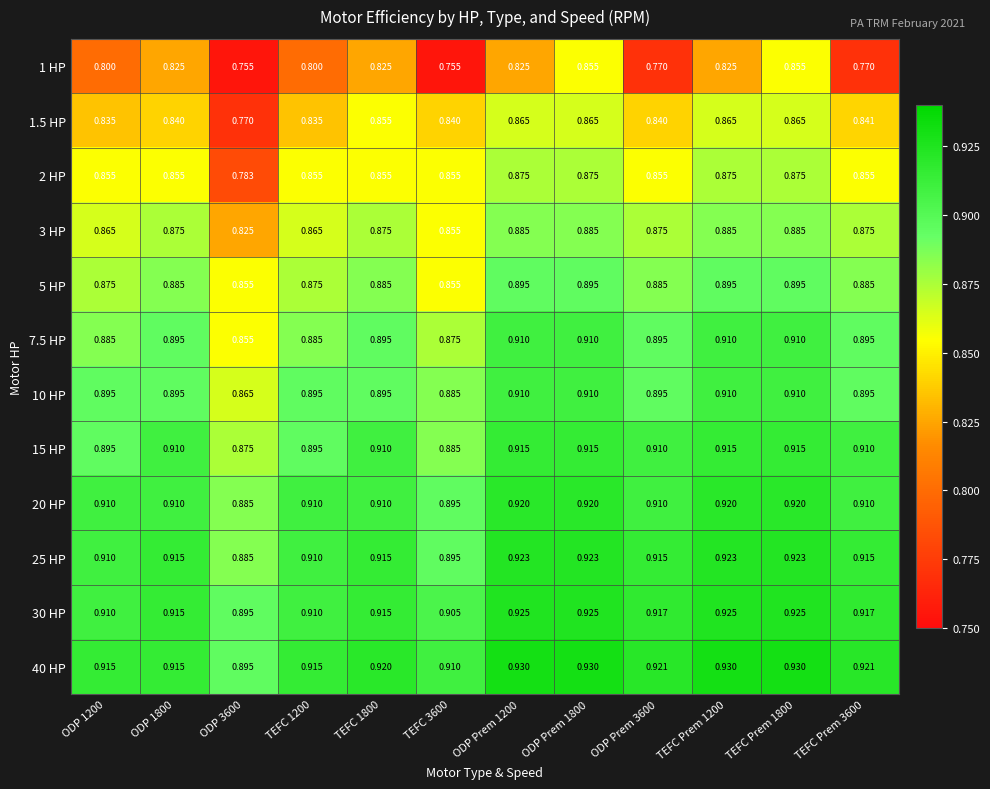

Reading left to right, extract all data points from this chart.

1 HP: ODP 1200=0.8	ODP 1800=0.8	ODP 3600=0.8	TEFC 1200=0.8	TEFC 1800=0.8	TEFC 3600=0.8	ODP Prem 1200=0.8	ODP Prem 1800=0.9	ODP Prem 3600=0.8	TEFC Prem 1200=0.8	TEFC Prem 1800=0.9	TEFC Prem 3600=0.8
1.5 HP: ODP 1200=0.8	ODP 1800=0.8	ODP 3600=0.8	TEFC 1200=0.8	TEFC 1800=0.9	TEFC 3600=0.8	ODP Prem 1200=0.9	ODP Prem 1800=0.9	ODP Prem 3600=0.8	TEFC Prem 1200=0.9	TEFC Prem 1800=0.9	TEFC Prem 3600=0.8
2 HP: ODP 1200=0.9	ODP 1800=0.9	ODP 3600=0.8	TEFC 1200=0.9	TEFC 1800=0.9	TEFC 3600=0.9	ODP Prem 1200=0.9	ODP Prem 1800=0.9	ODP Prem 3600=0.9	TEFC Prem 1200=0.9	TEFC Prem 1800=0.9	TEFC Prem 3600=0.9
3 HP: ODP 1200=0.9	ODP 1800=0.9	ODP 3600=0.8	TEFC 1200=0.9	TEFC 1800=0.9	TEFC 3600=0.9	ODP Prem 1200=0.9	ODP Prem 1800=0.9	ODP Prem 3600=0.9	TEFC Prem 1200=0.9	TEFC Prem 1800=0.9	TEFC Prem 3600=0.9
5 HP: ODP 1200=0.9	ODP 1800=0.9	ODP 3600=0.9	TEFC 1200=0.9	TEFC 1800=0.9	TEFC 3600=0.9	ODP Prem 1200=0.9	ODP Prem 1800=0.9	ODP Prem 3600=0.9	TEFC Prem 1200=0.9	TEFC Prem 1800=0.9	TEFC Prem 3600=0.9
7.5 HP: ODP 1200=0.9	ODP 1800=0.9	ODP 3600=0.9	TEFC 1200=0.9	TEFC 1800=0.9	TEFC 3600=0.9	ODP Prem 1200=0.9	ODP Prem 1800=0.9	ODP Prem 3600=0.9	TEFC Prem 1200=0.9	TEFC Prem 1800=0.9	TEFC Prem 3600=0.9
10 HP: ODP 1200=0.9	ODP 1800=0.9	ODP 3600=0.9	TEFC 1200=0.9	TEFC 1800=0.9	TEFC 3600=0.9	ODP Prem 1200=0.9	ODP Prem 1800=0.9	ODP Prem 3600=0.9	TEFC Prem 1200=0.9	TEFC Prem 1800=0.9	TEFC Prem 3600=0.9
15 HP: ODP 1200=0.9	ODP 1800=0.9	ODP 3600=0.9	TEFC 1200=0.9	TEFC 1800=0.9	TEFC 3600=0.9	ODP Prem 1200=0.9	ODP Prem 1800=0.9	ODP Prem 3600=0.9	TEFC Prem 1200=0.9	TEFC Prem 1800=0.9	TEFC Prem 3600=0.9
20 HP: ODP 1200=0.9	ODP 1800=0.9	ODP 3600=0.9	TEFC 1200=0.9	TEFC 1800=0.9	TEFC 3600=0.9	ODP Prem 1200=0.9	ODP Prem 1800=0.9	ODP Prem 3600=0.9	TEFC Prem 1200=0.9	TEFC Prem 1800=0.9	TEFC Prem 3600=0.9
25 HP: ODP 1200=0.9	ODP 1800=0.9	ODP 3600=0.9	TEFC 1200=0.9	TEFC 1800=0.9	TEFC 3600=0.9	ODP Prem 1200=0.9	ODP Prem 1800=0.9	ODP Prem 3600=0.9	TEFC Prem 1200=0.9	TEFC Prem 1800=0.9	TEFC Prem 3600=0.9
30 HP: ODP 1200=0.9	ODP 1800=0.9	ODP 3600=0.9	TEFC 1200=0.9	TEFC 1800=0.9	TEFC 3600=0.9	ODP Prem 1200=0.9	ODP Prem 1800=0.9	ODP Prem 3600=0.9	TEFC Prem 1200=0.9	TEFC Prem 1800=0.9	TEFC Prem 3600=0.9
40 HP: ODP 1200=0.9	ODP 1800=0.9	ODP 3600=0.9	TEFC 1200=0.9	TEFC 1800=0.9	TEFC 3600=0.9	ODP Prem 1200=0.9	ODP Prem 1800=0.9	ODP Prem 3600=0.9	TEFC Prem 1200=0.9	TEFC Prem 1800=0.9	TEFC Prem 3600=0.9